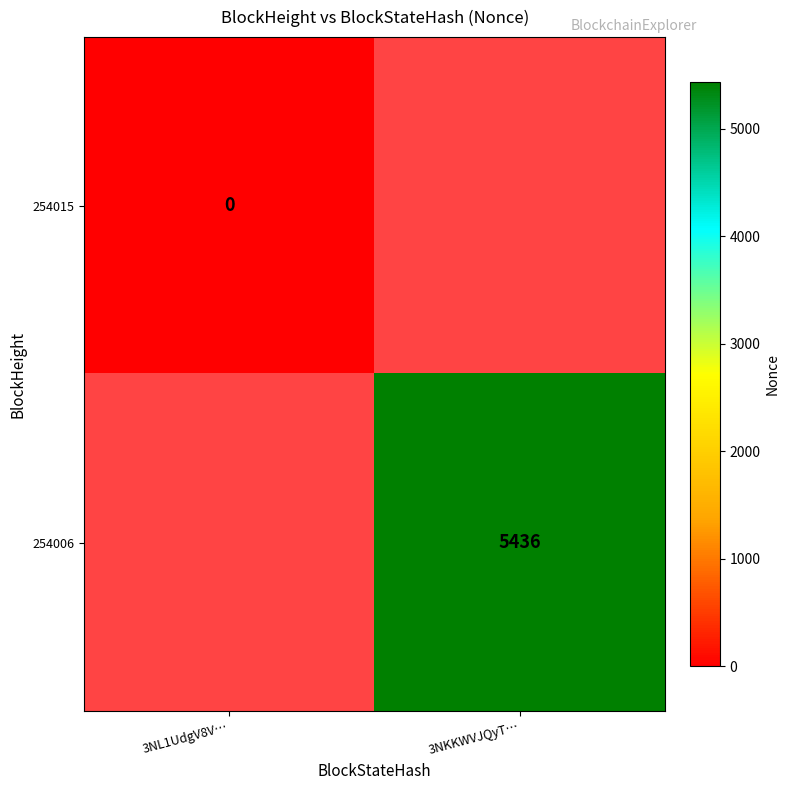

The value of 254006 at 3NKKWVJQyT… is 2883. True or false?

False